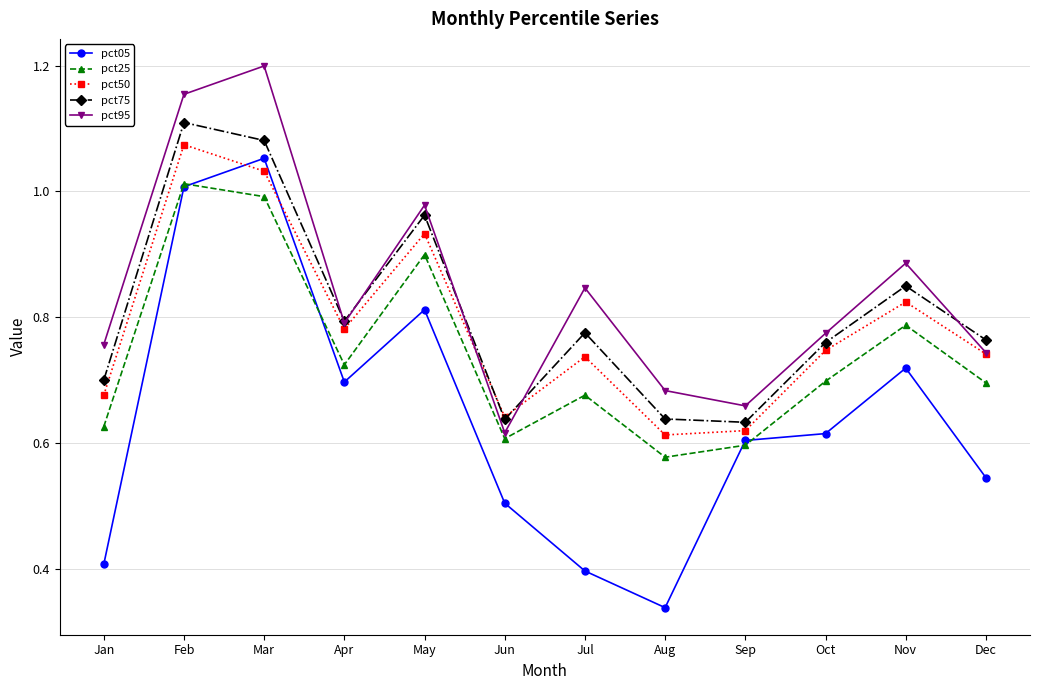

List the series in order of their peak value, lowest first.

pct25, pct05, pct50, pct75, pct95